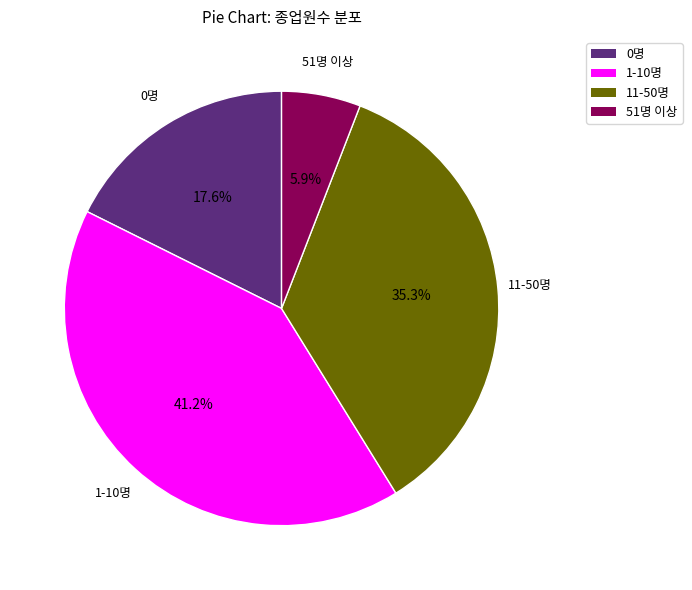

Which has a higher value, 0명 or 11-50명?

11-50명